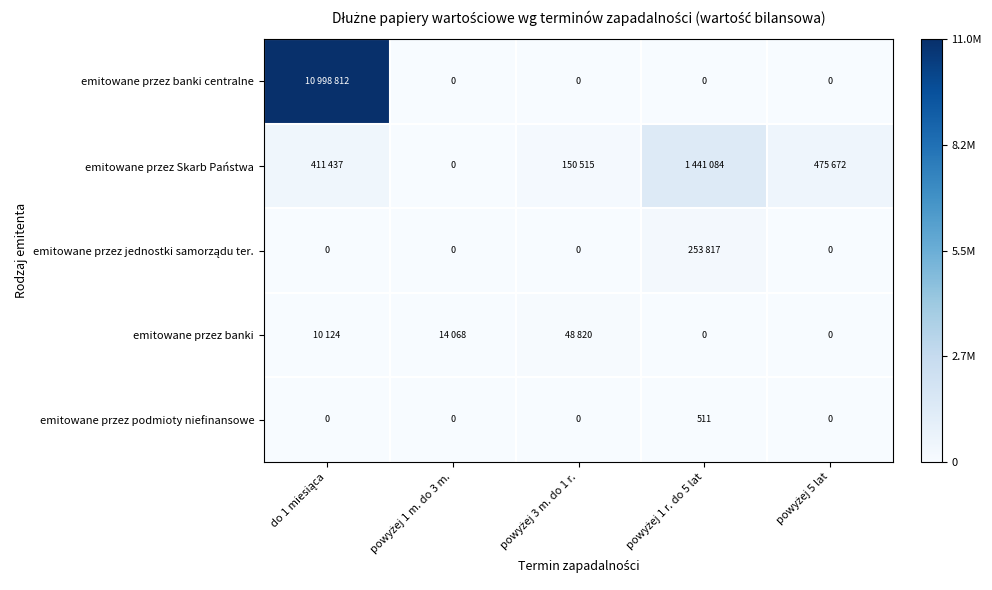

At which label does emitowane przez banki centralne reach its peak?

do 1 miesiąca